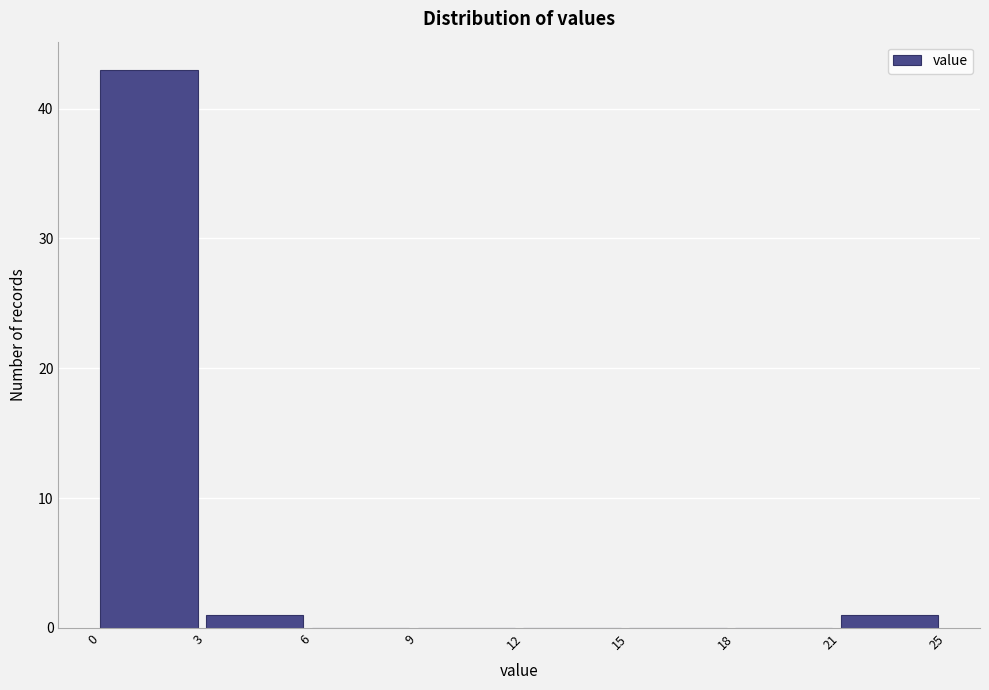

Reading left to right, list all the values displayed in this chart.

0=43	3=1	6=0	9=0	12=0	15=0	18=0	21=1